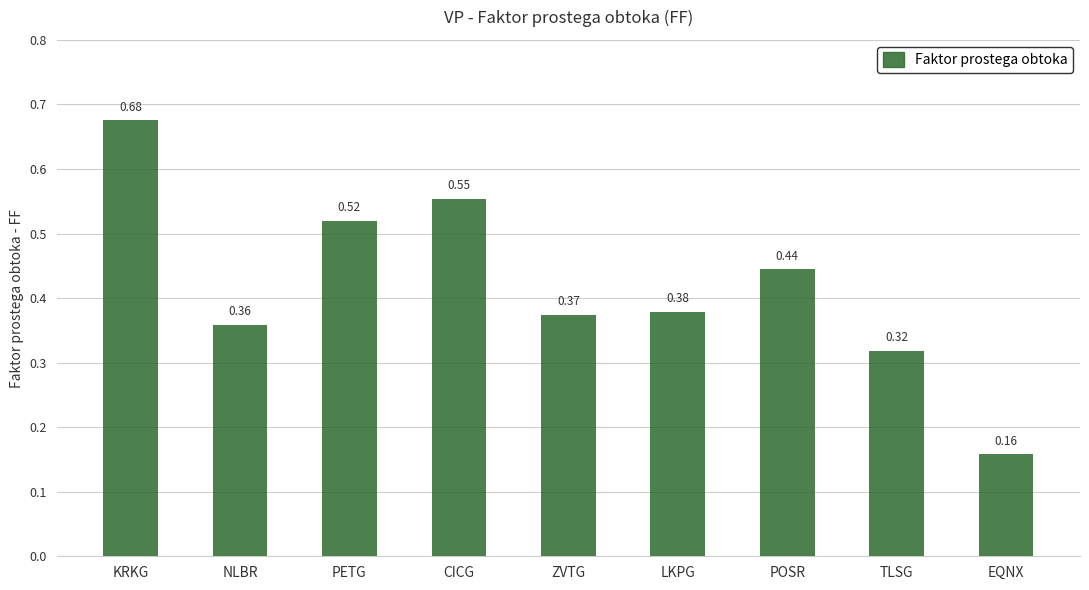

Where is the data nearest to the value 0?

EQNX